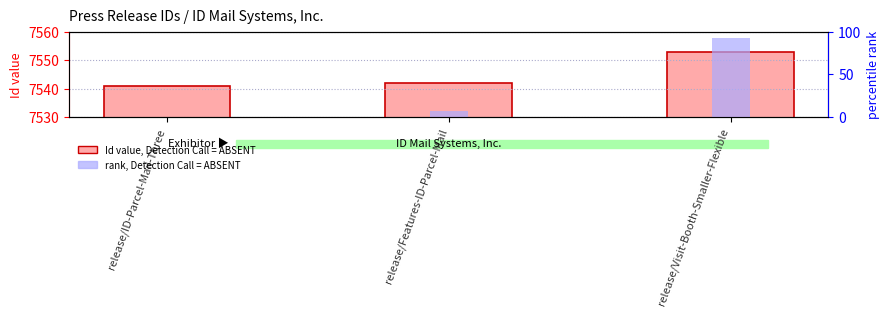

Is it true that Id equals 7553.0 at release/Visit-Booth-Smaller-Flexible?

True